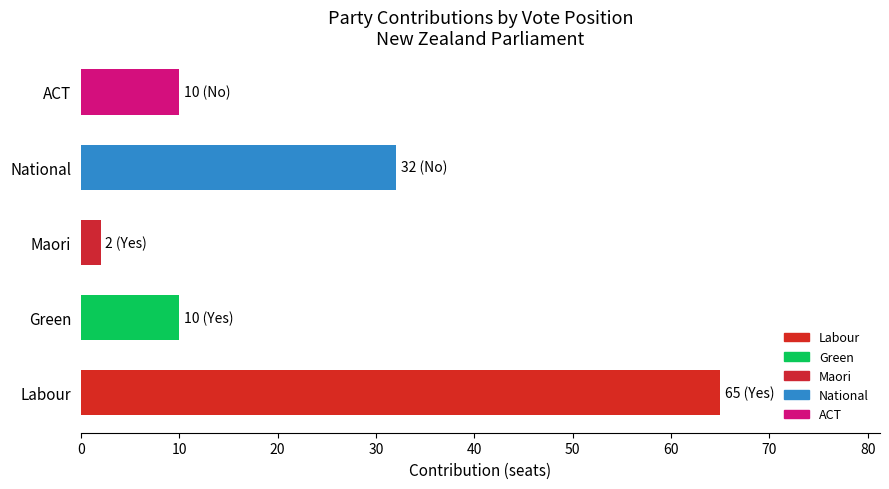

Does the chart contain any negative values?

No